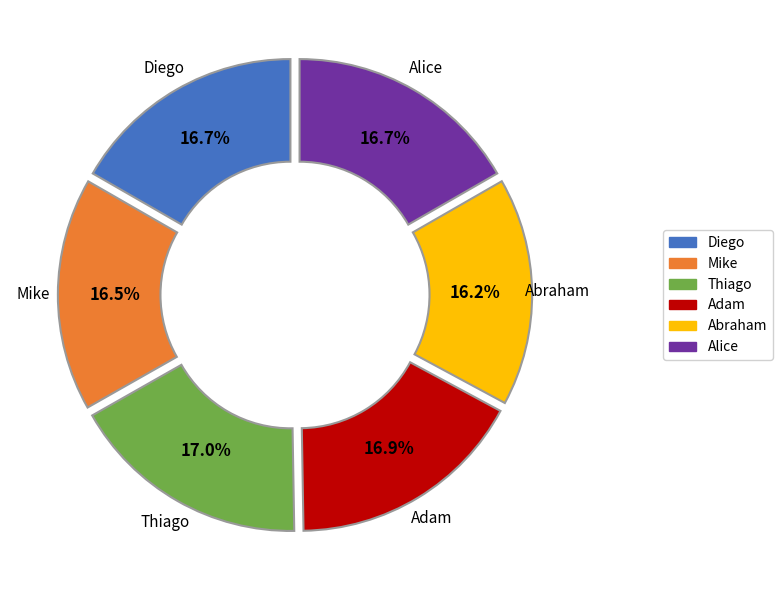

Does Diego account for over 50% of the chart?

No